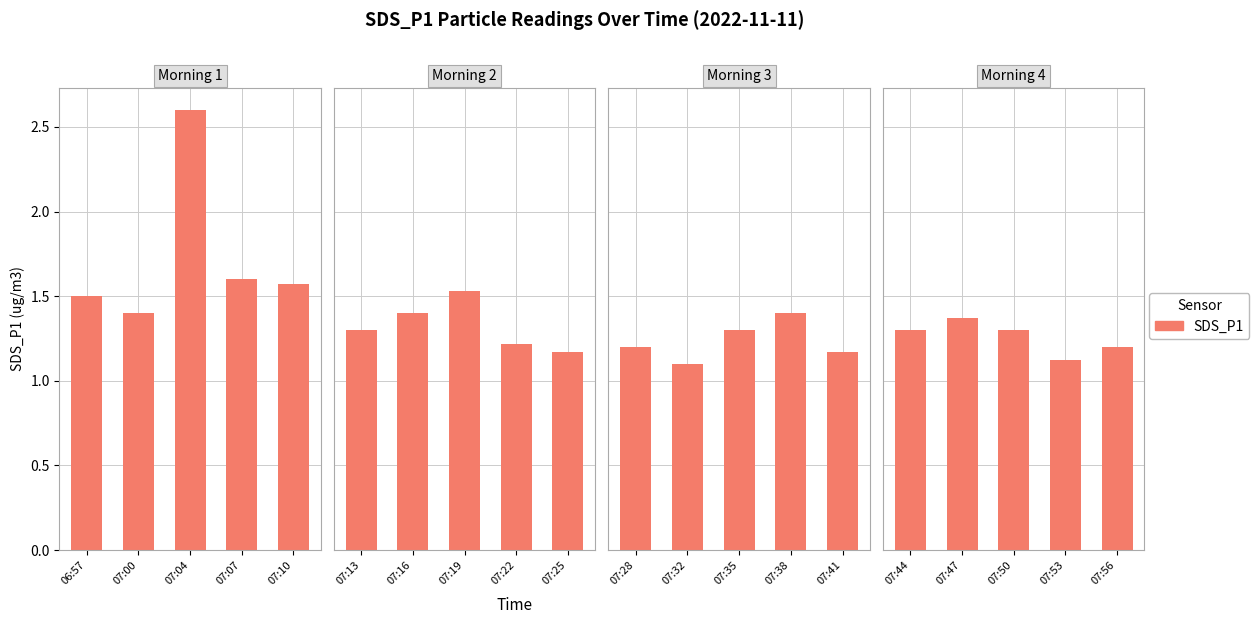

Is it true that the value at 07:53 is 1.8?

False